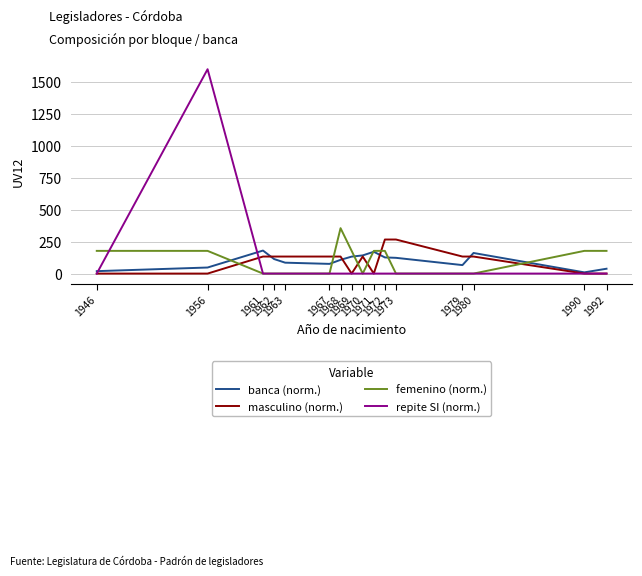

Which series has the widest spread of values?

repite SI (norm.)